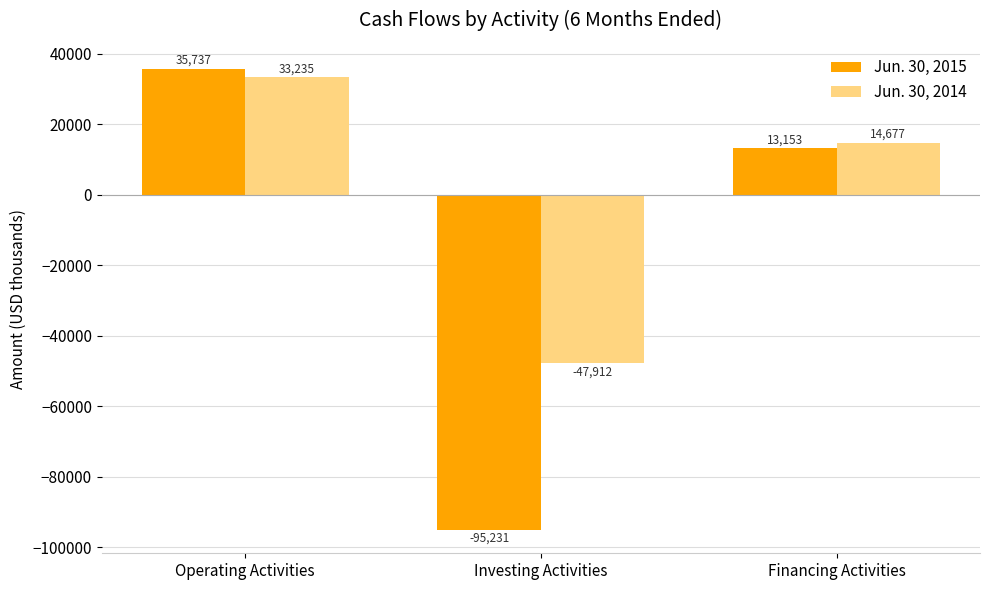

How many bars are there in each group?

2